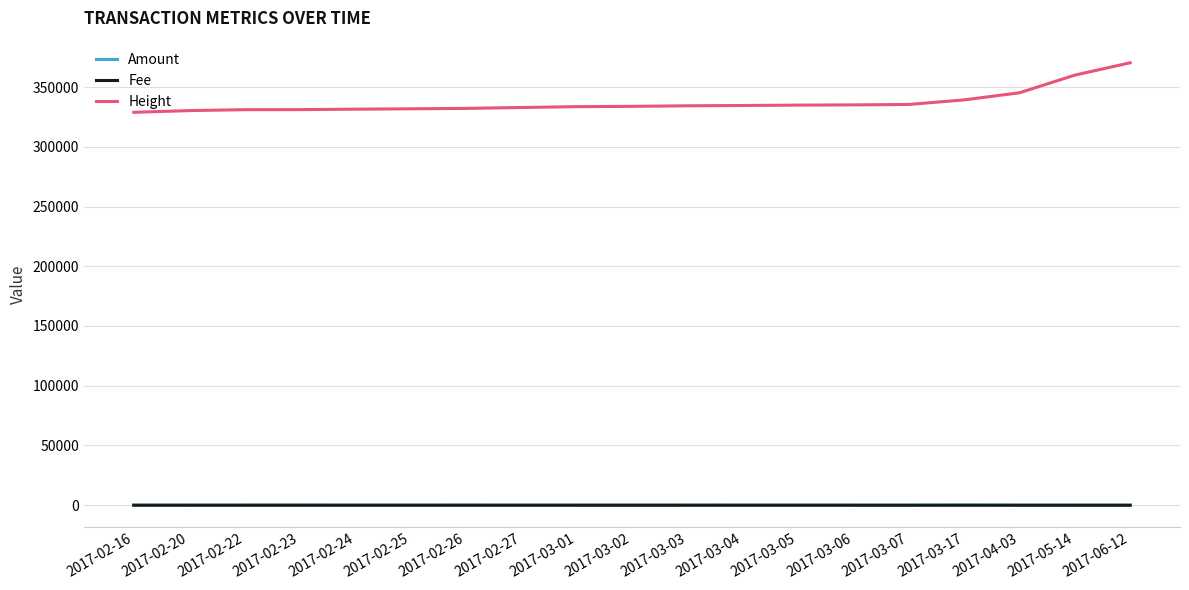

What is the maximum value shown in the chart?

370283.0